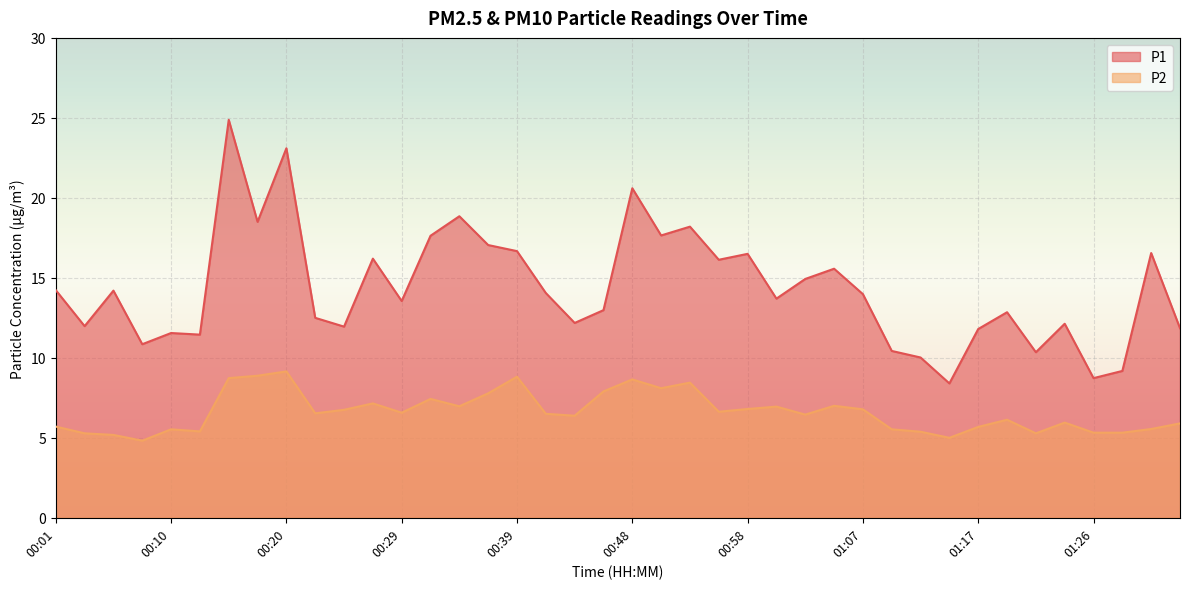

List the labels in order of P2 value, largest first.

00:20, 00:17, 00:39, 00:15, 00:48, 00:53, 00:51, 00:46, 00:36, 00:32, 00:27, 01:05, 00:34, 01:00, 00:58, 01:07, 00:25, 00:55, 00:29, 00:22, 00:41, 01:03, 00:44, 01:19, 01:24, 01:34, 00:01, 01:17, 01:31, 00:10, 01:10, 00:13, 01:12, 01:26, 01:29, 00:03, 01:22, 00:06, 01:15, 00:08